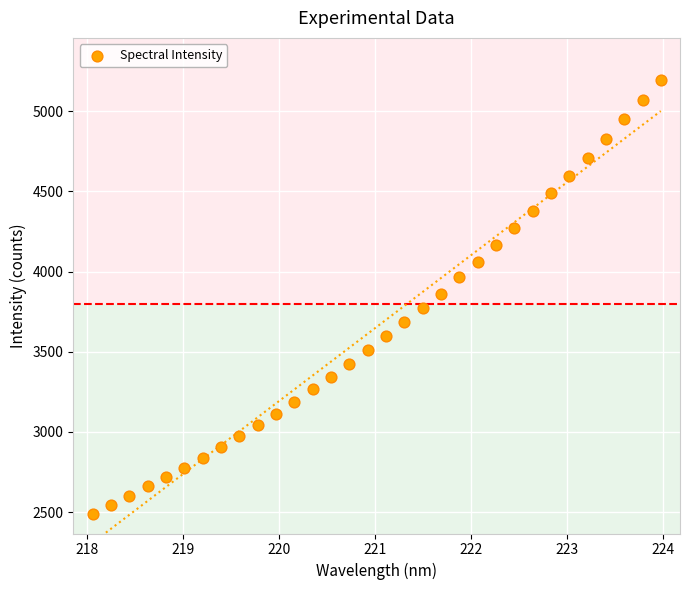

What is the range of Y values (max minus min)?

2708.2